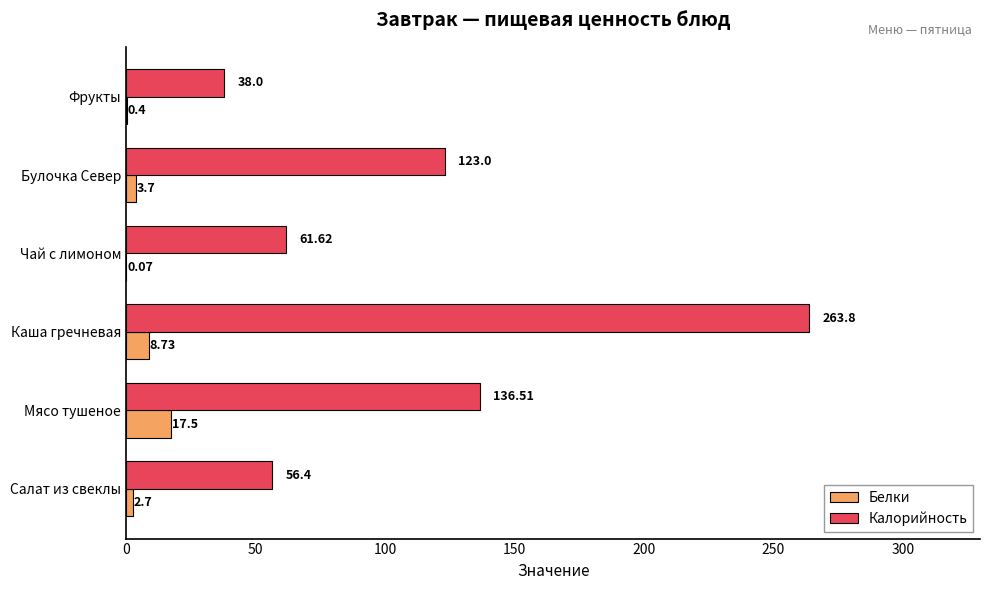

Between Салат из свеклы and Мясо тушеное, which series saw the biggest shift?

Калорийность